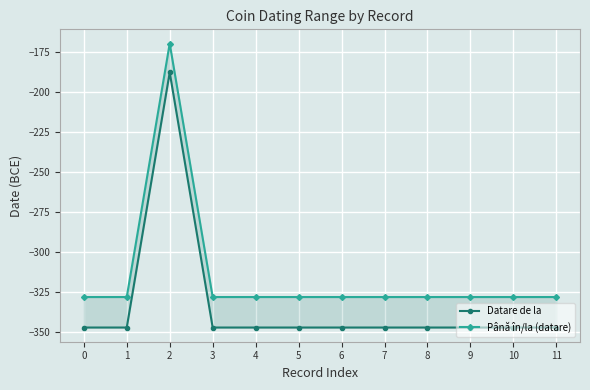

The value of Datare de la at 2 is -60. True or false?

False